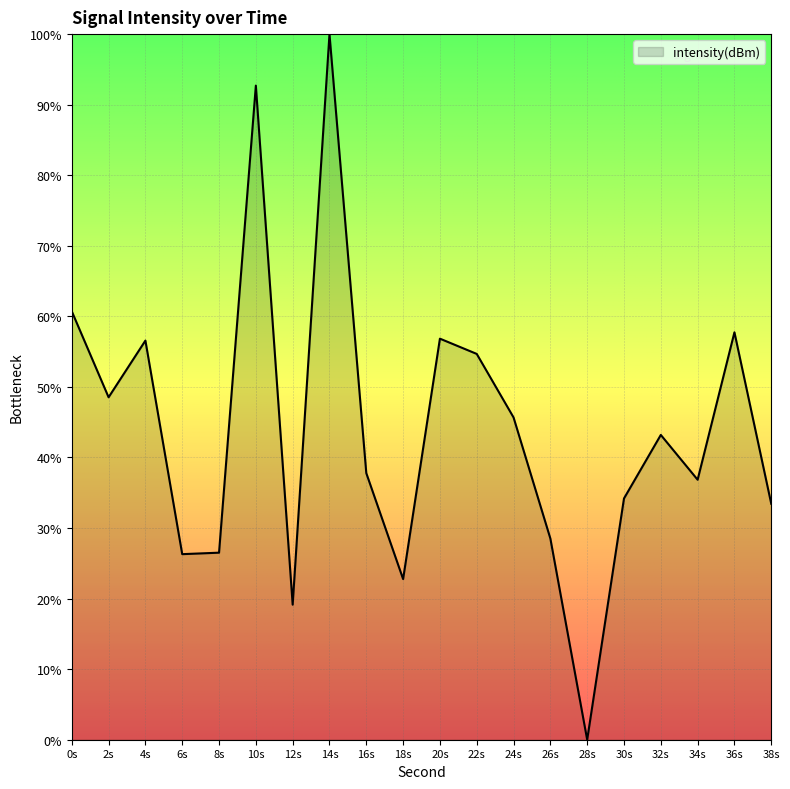

Is it true that the value at 18s is 22.8?

True